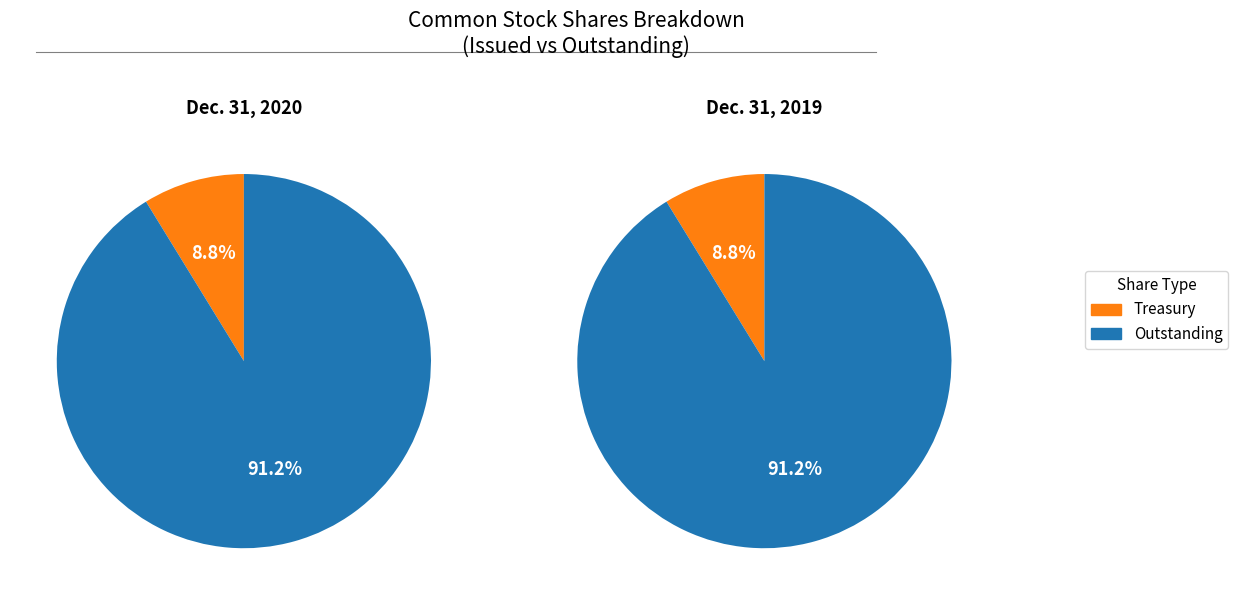

To the nearest percent, what is the combined percentage of Common stock, shares issued and Common shares held in treasury?

100%